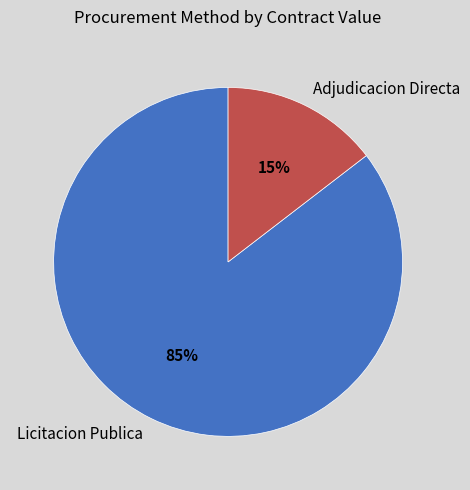

Between Licitacion Publica and Adjudicacion Directa, which is larger?

Licitacion Publica